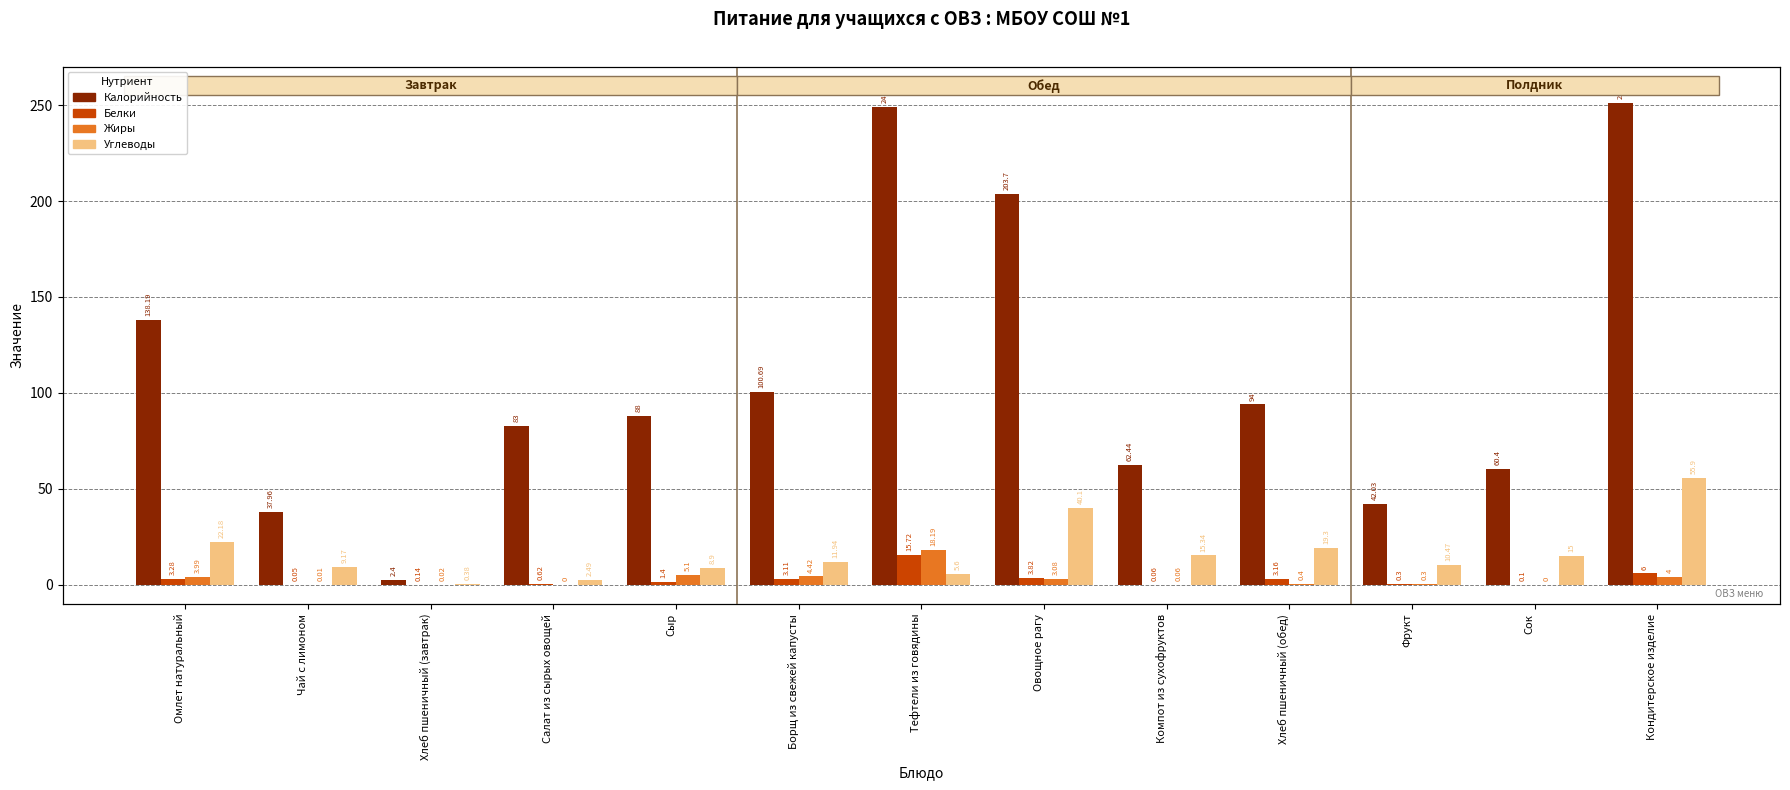

What is the difference between the second highest and second lowest values in the Белки series?

5.9